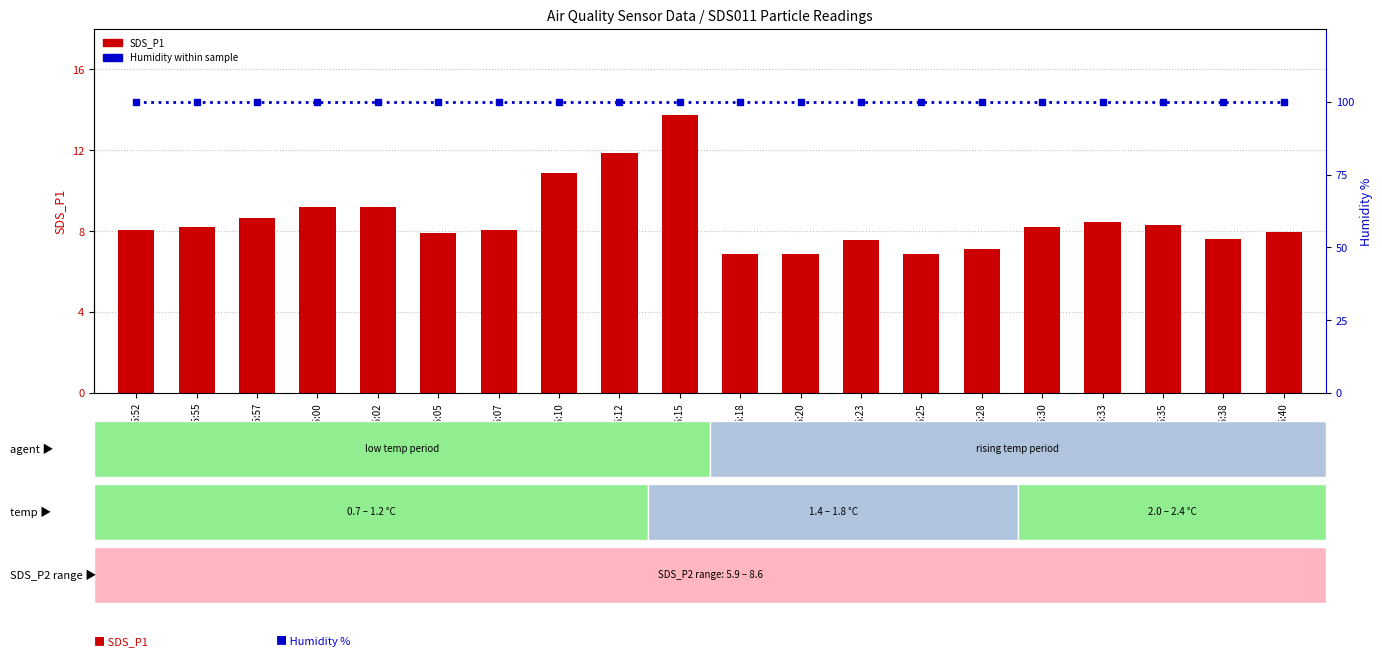

How many series are shown in this chart?

2